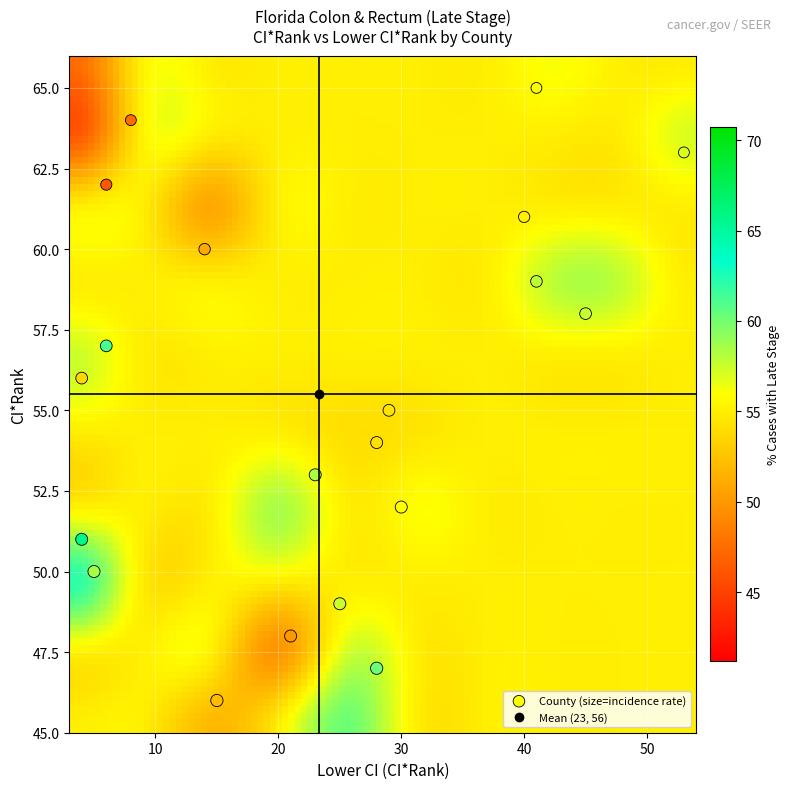

What is the range of Y values (max minus min)?

19